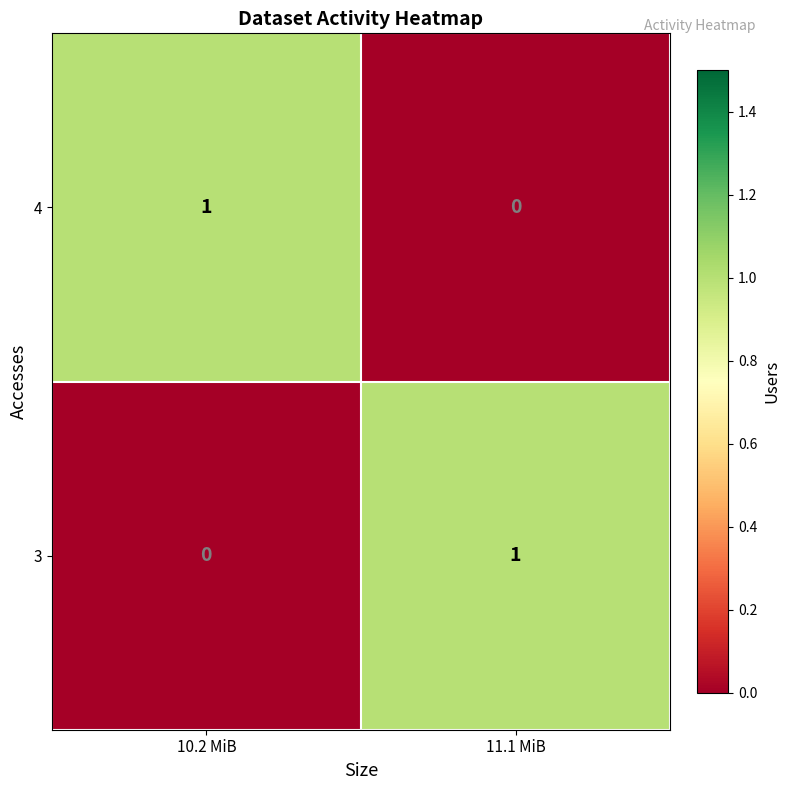

The 3 series shows 1 at 11.1 MiB. True or false?

True